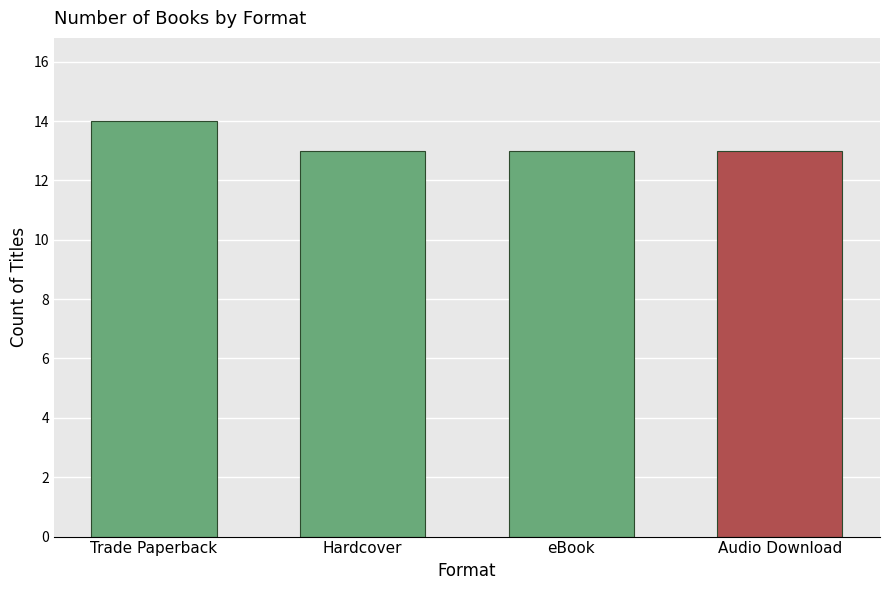

True or false: the data shows 13 at Hardcover.

True